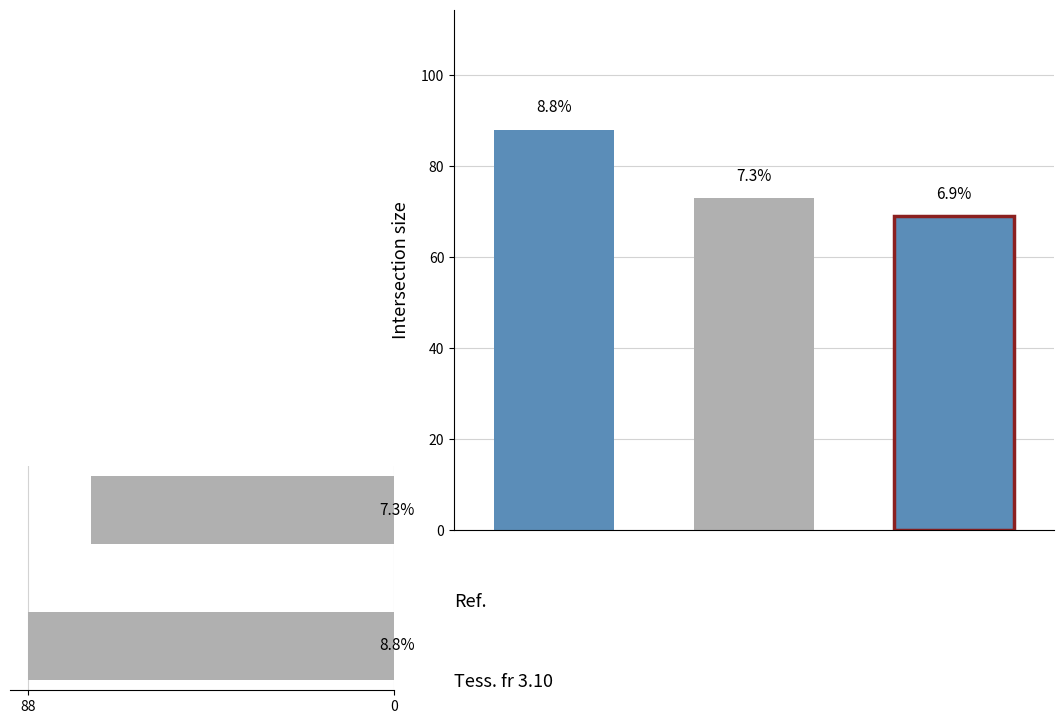

Is it true that the value at 88 is 155?

False